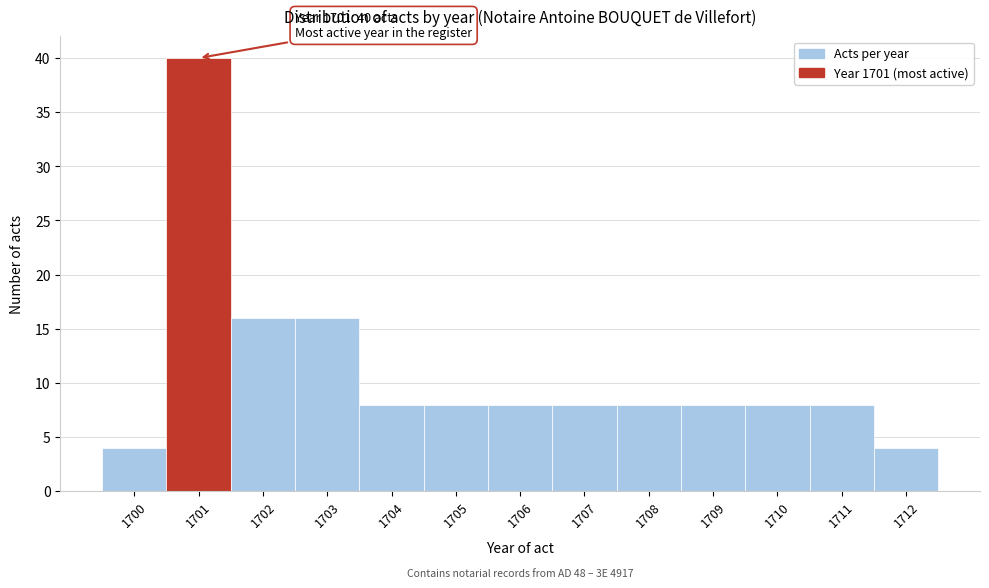

Reading left to right, what are all the values shown in this chart?

1700=4	1701=40	1702=16	1703=16	1704=8	1705=8	1706=8	1707=8	1708=8	1709=8	1710=8	1711=8	1712=4